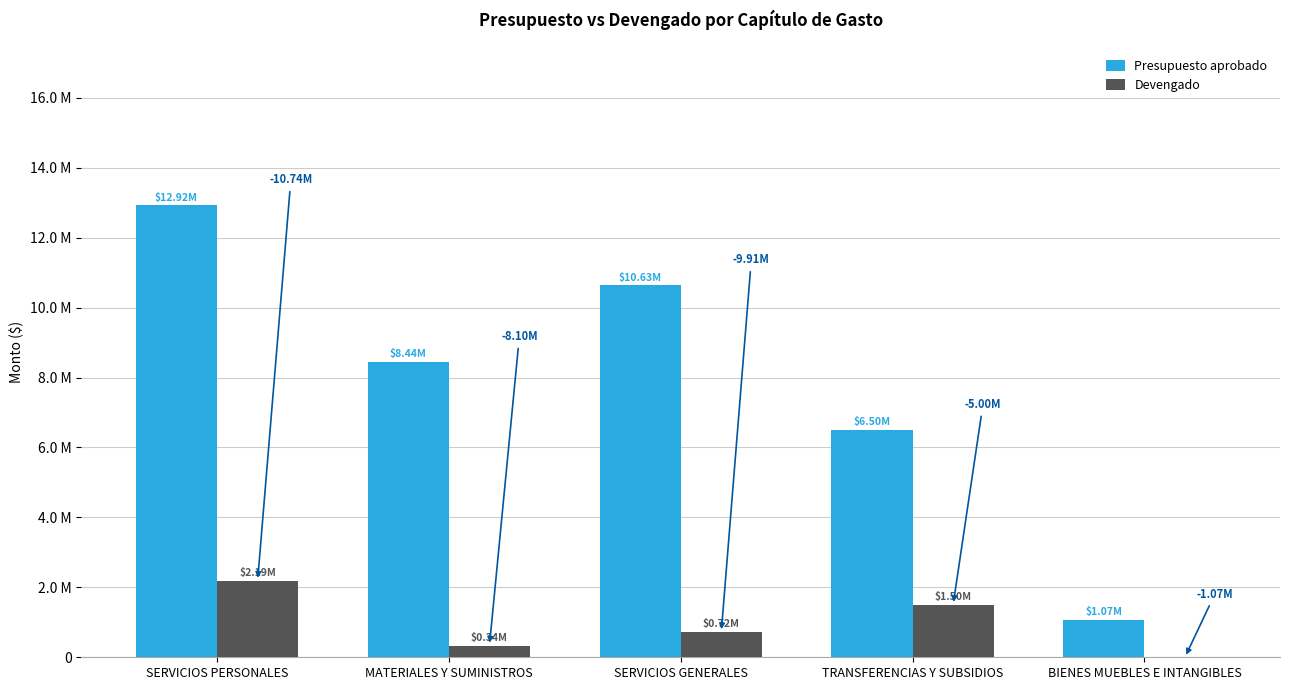

What is the highest value of the Presupuesto aprobado series?

12924636.0